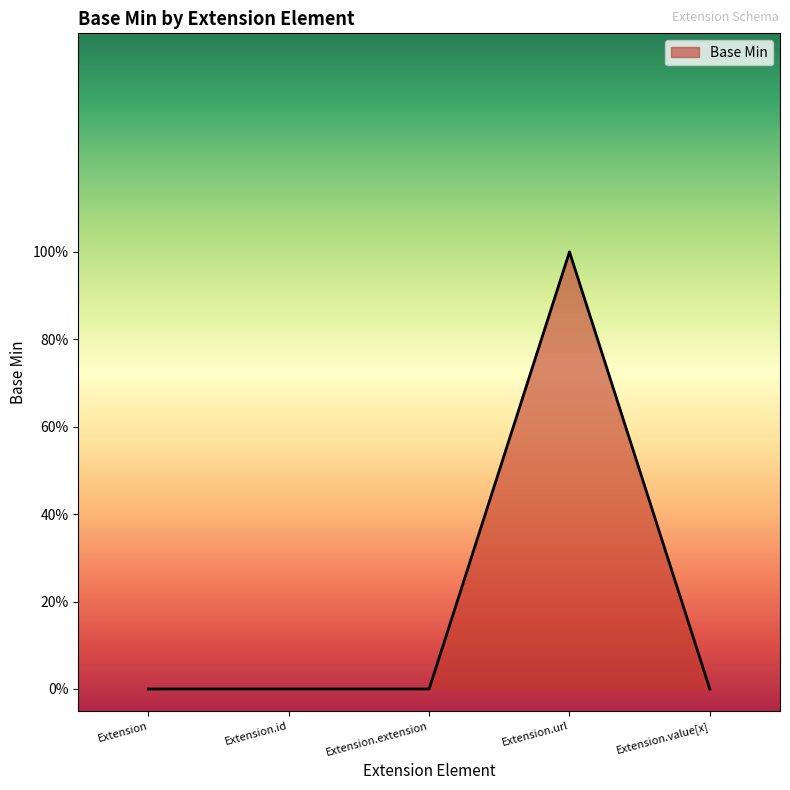

List the labels in order of value, largest first.

Extension.url, Extension, Extension.id, Extension.extension, Extension.value[x]